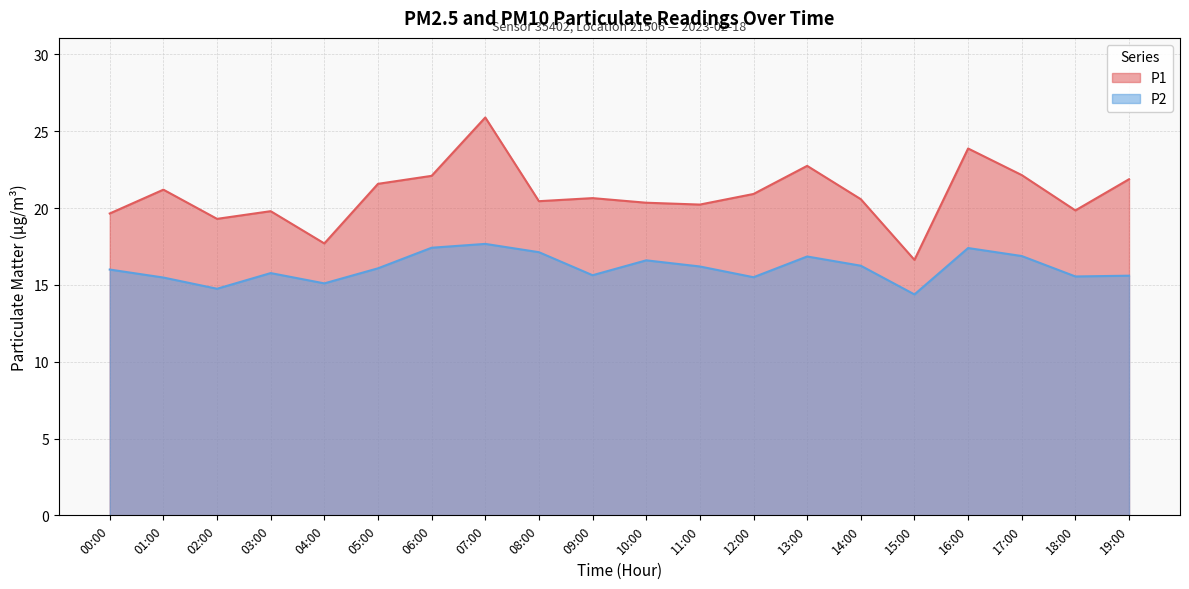

True or false: P1 and P2 intersect in this chart.

False